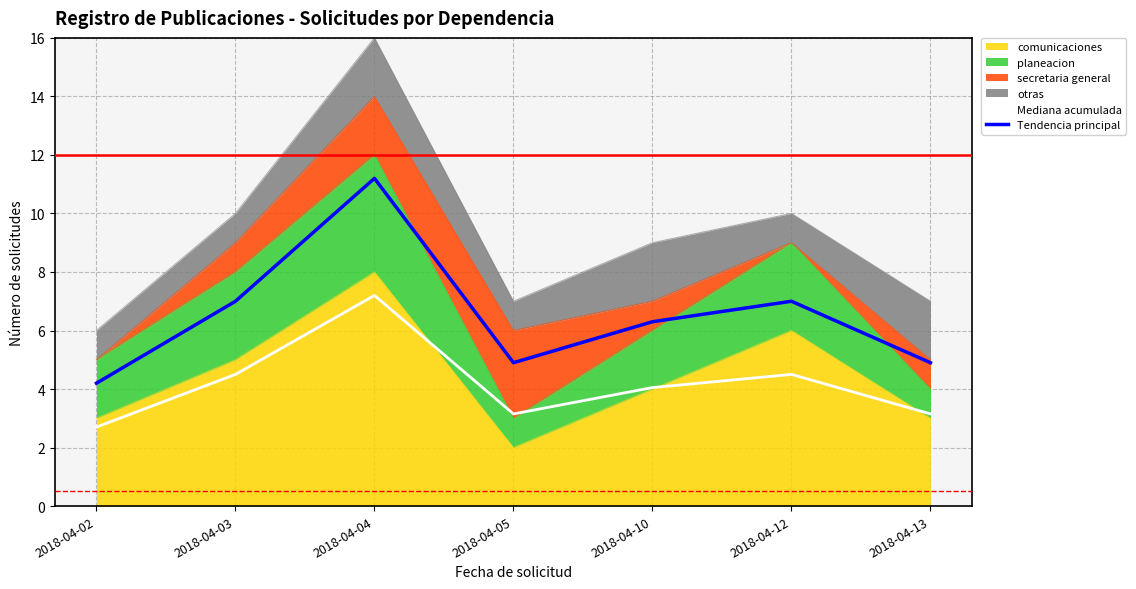

What is the sum of all Mediana acumulada values?

29.2